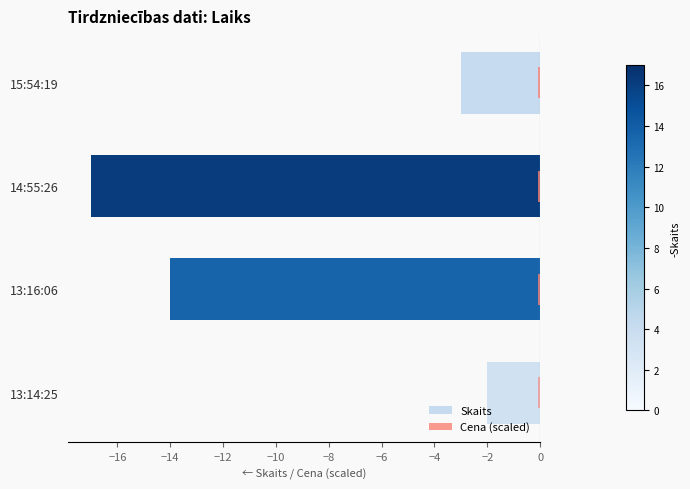

What are all the series names shown in the legend?

Skaits, Cena (scaled)